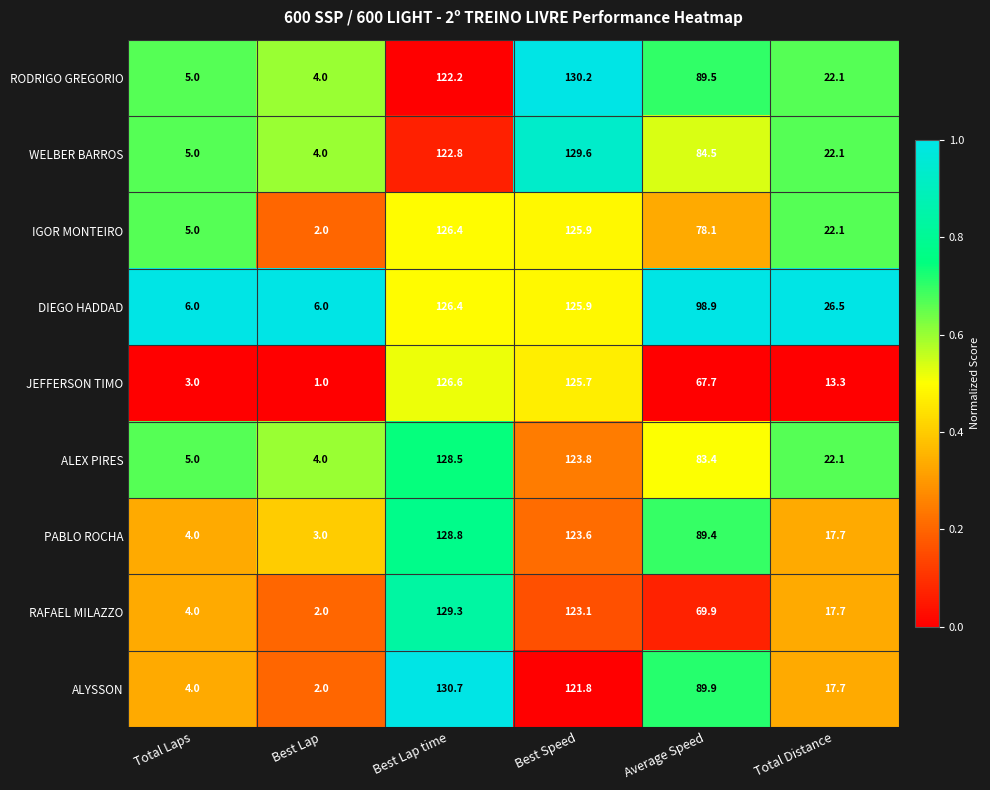

What is the sum of all RODRIGO GREGORIO values?

373.0